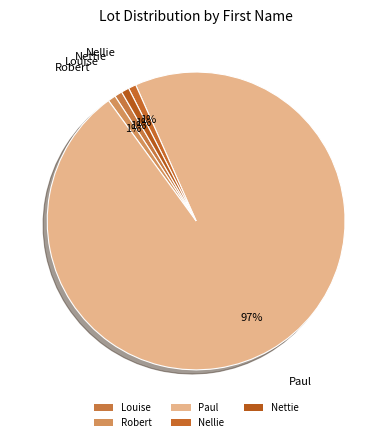

Does Paul account for over 50% of the chart?

Yes